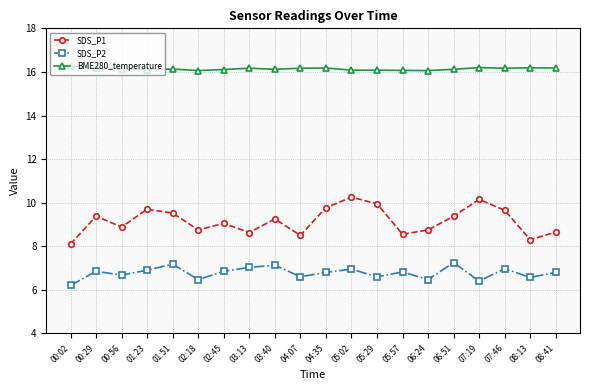

True or false: BME280_temperature and SDS_P1 cross at least once.

False